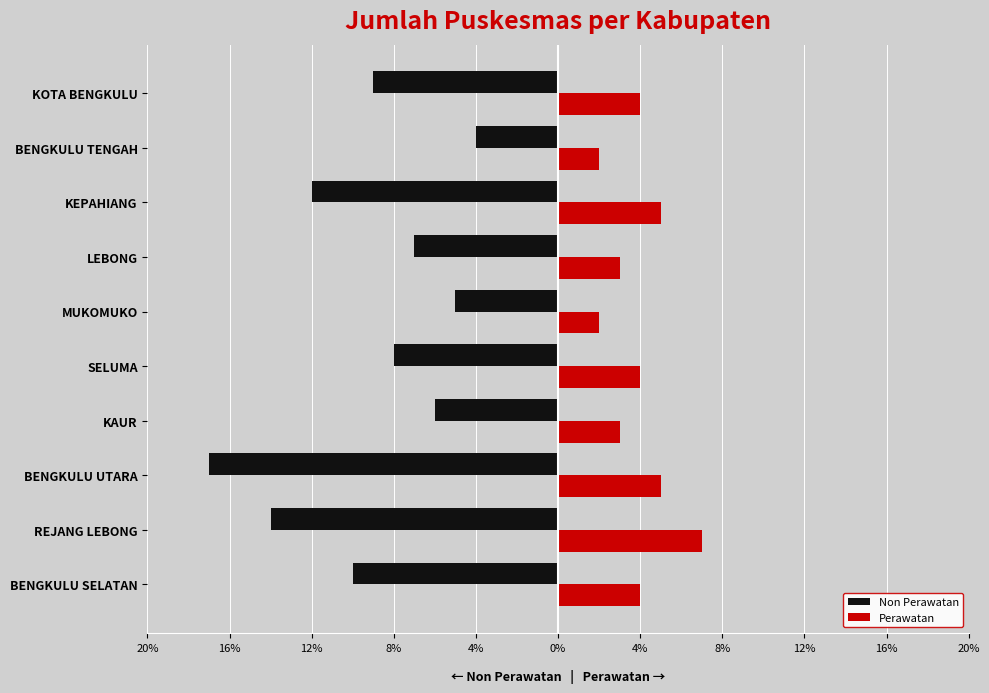

What are all the series names shown in the legend?

Non Perawatan, Perawatan